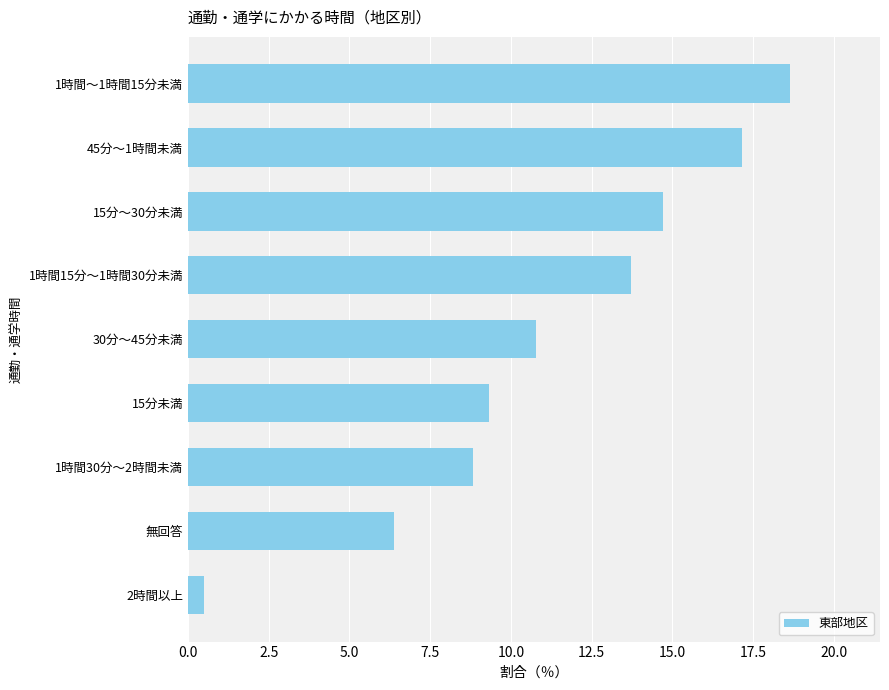

How many values are below 10?

4